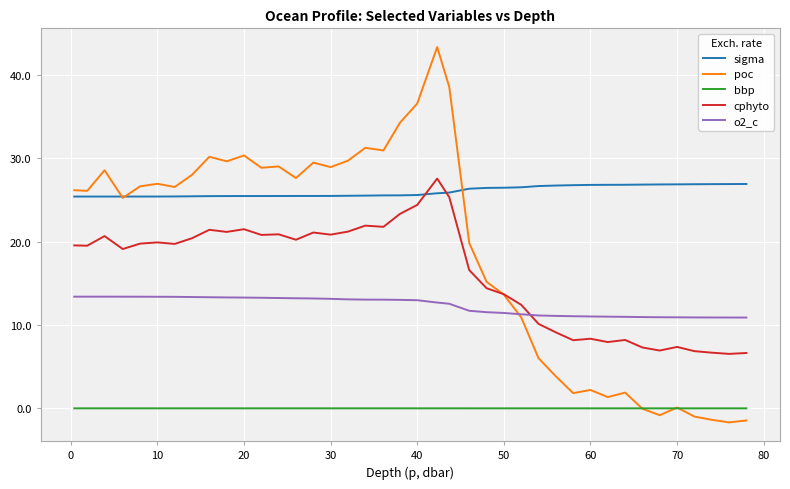

Which series has the largest range (max minus min)?

poc